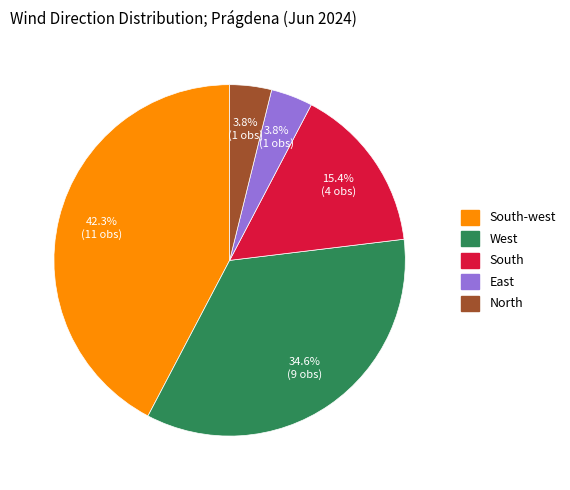

Is it true that North is 4% of the pie?

True